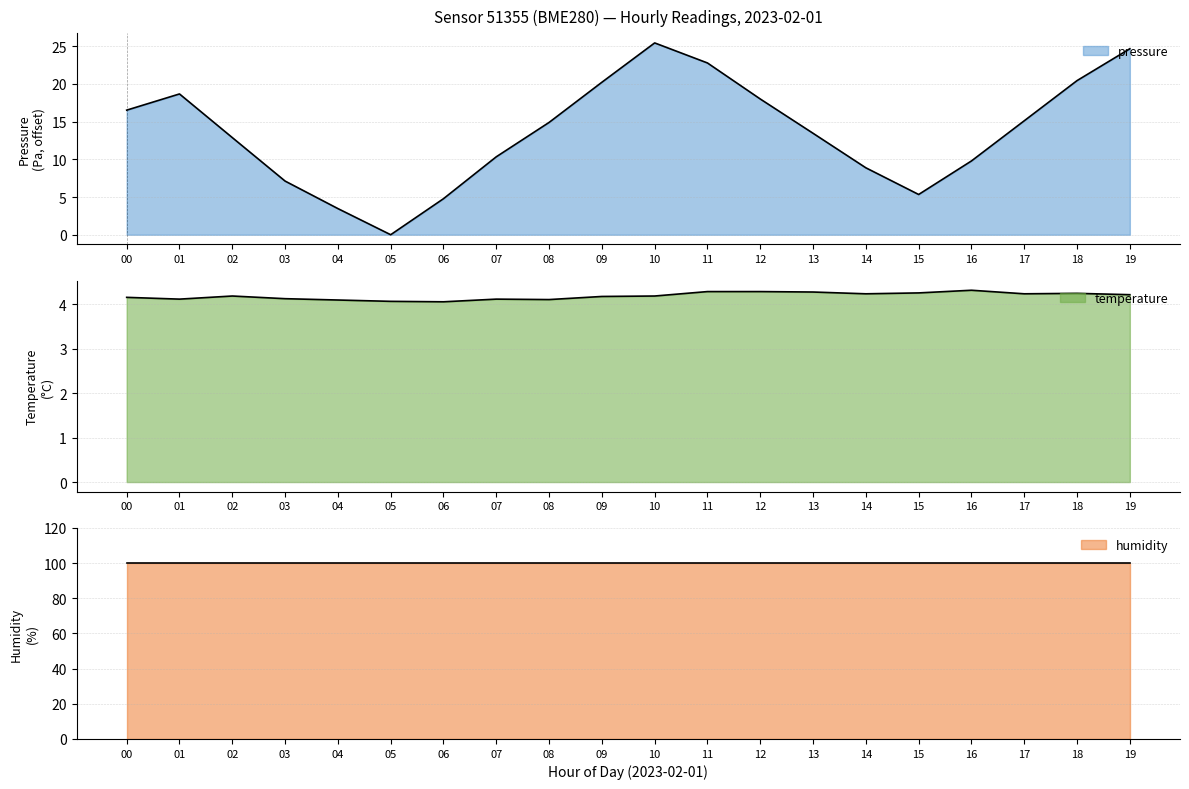

At which label is temperature closest to 4?

6